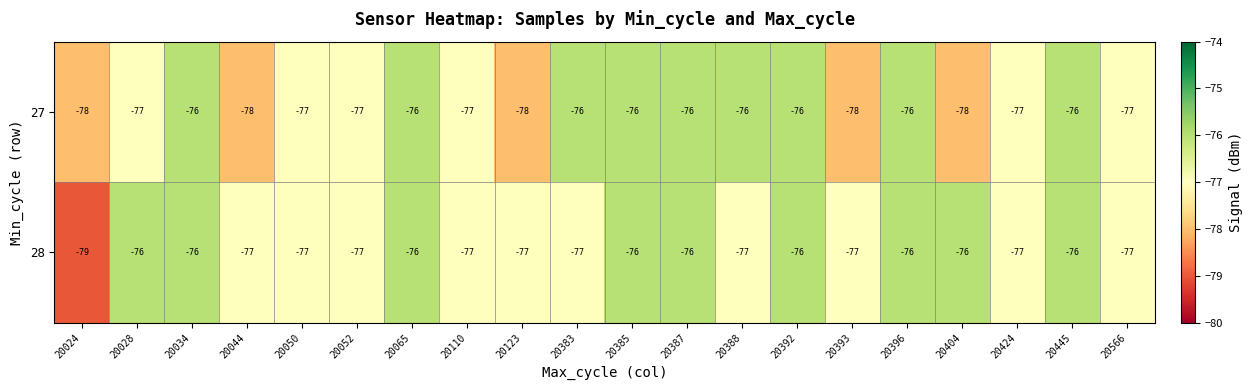

What is the minimum value shown in the chart?

-79